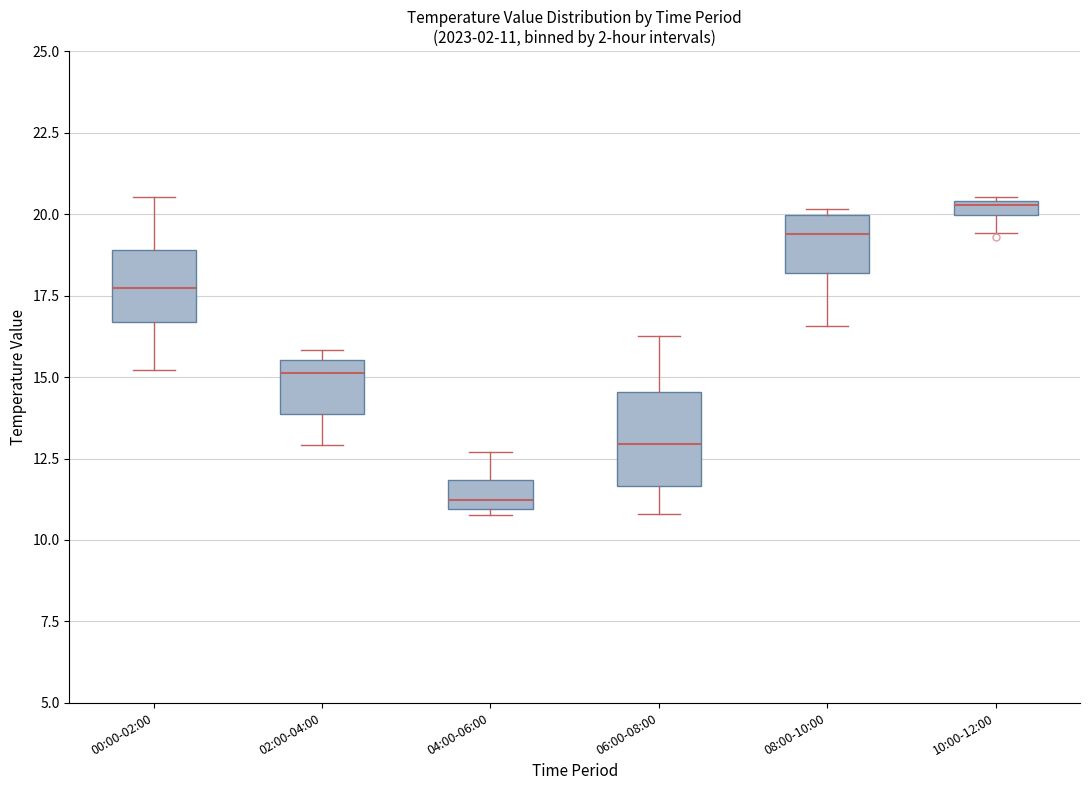

Which box has the lowest median line?

04:00-06:00